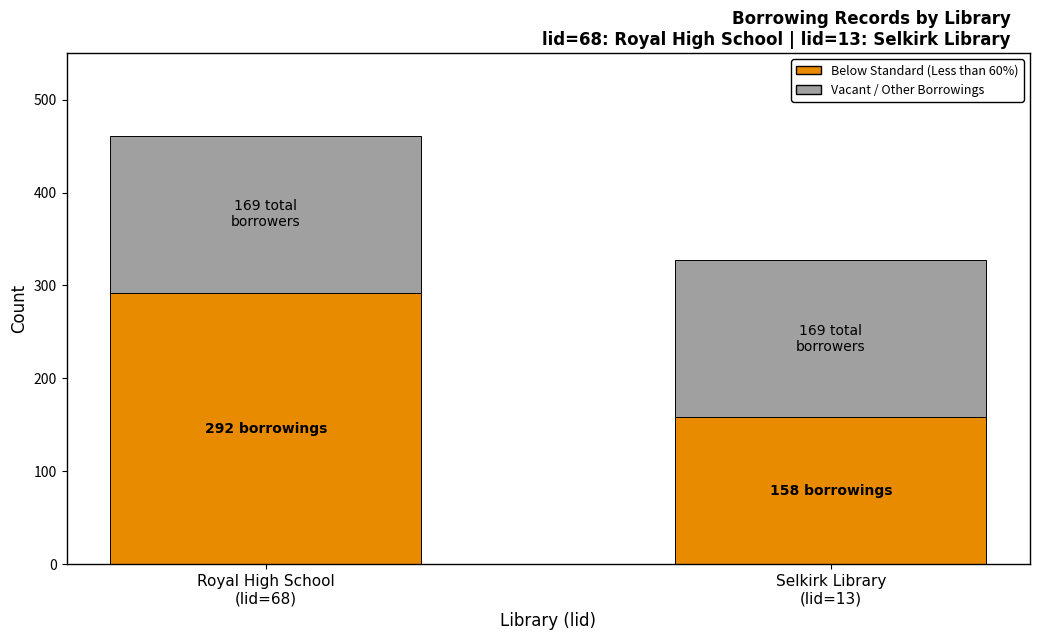

Reading left to right, list the values for the Below Standard (Less than 60%) series.

292	158